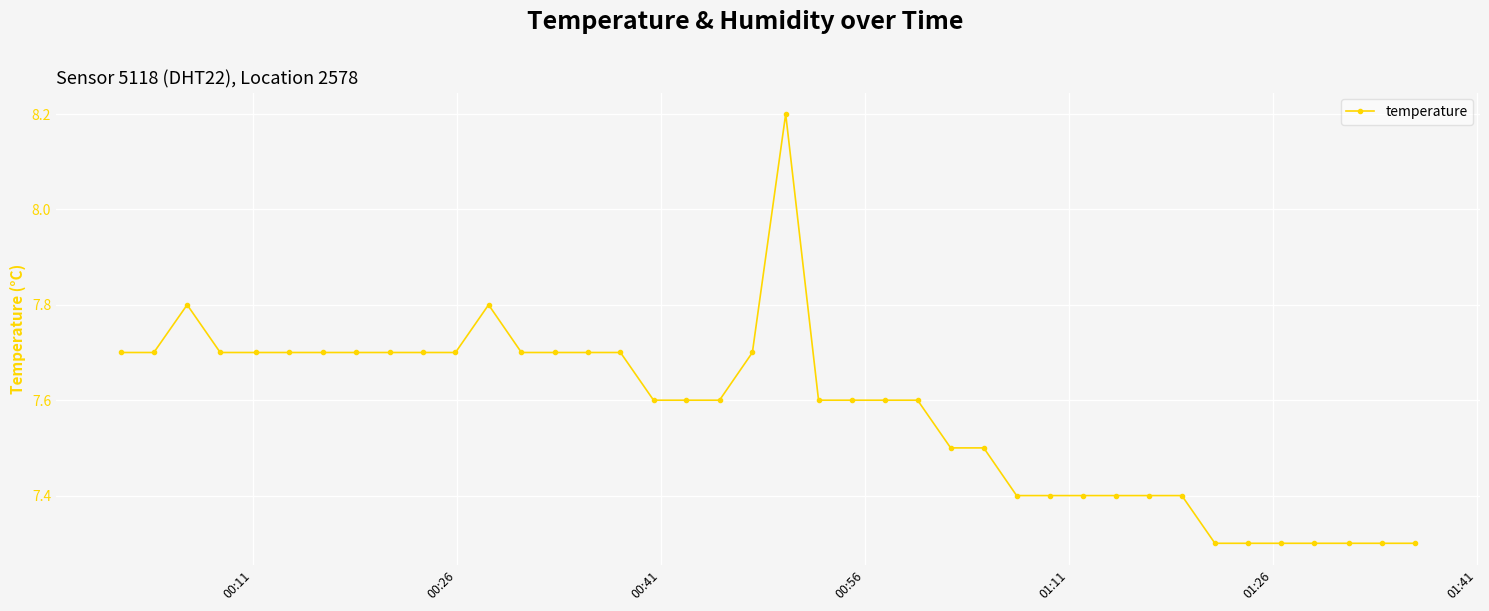

How many values are between 7 and 8?

39